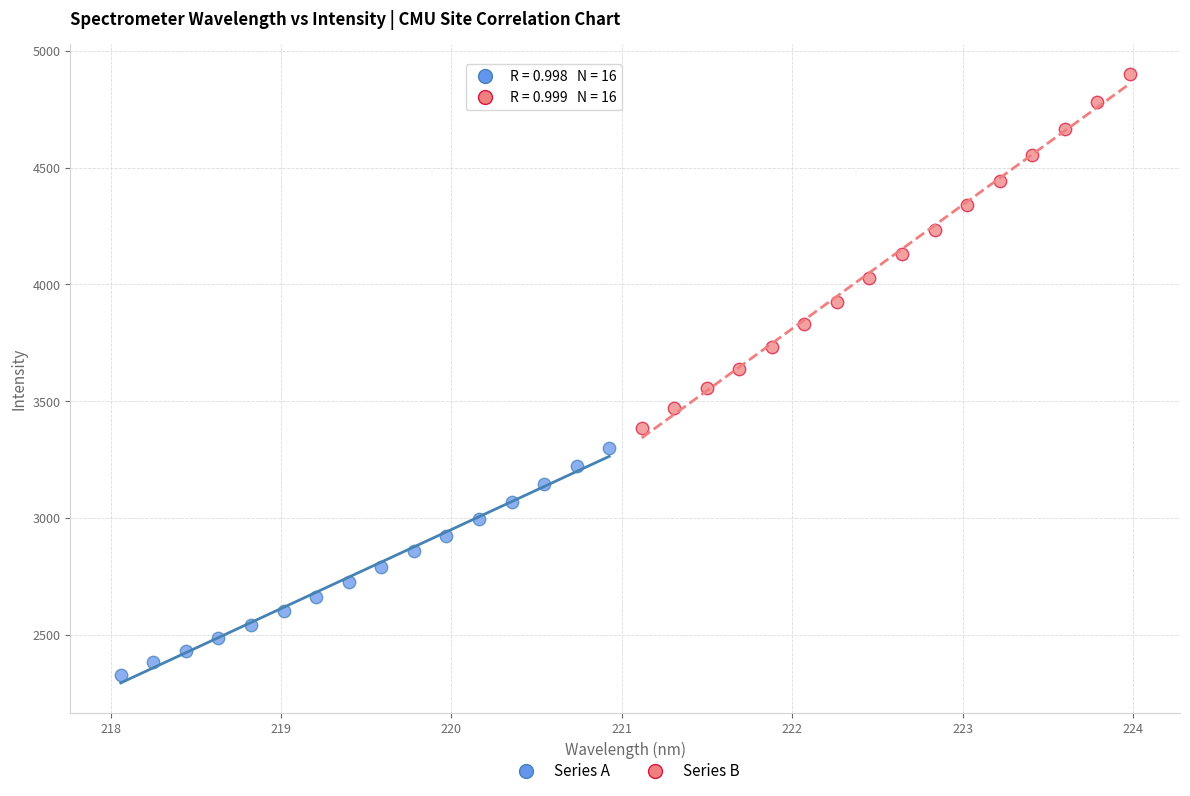

Which series reaches the maximum Y coordinate?

Series B